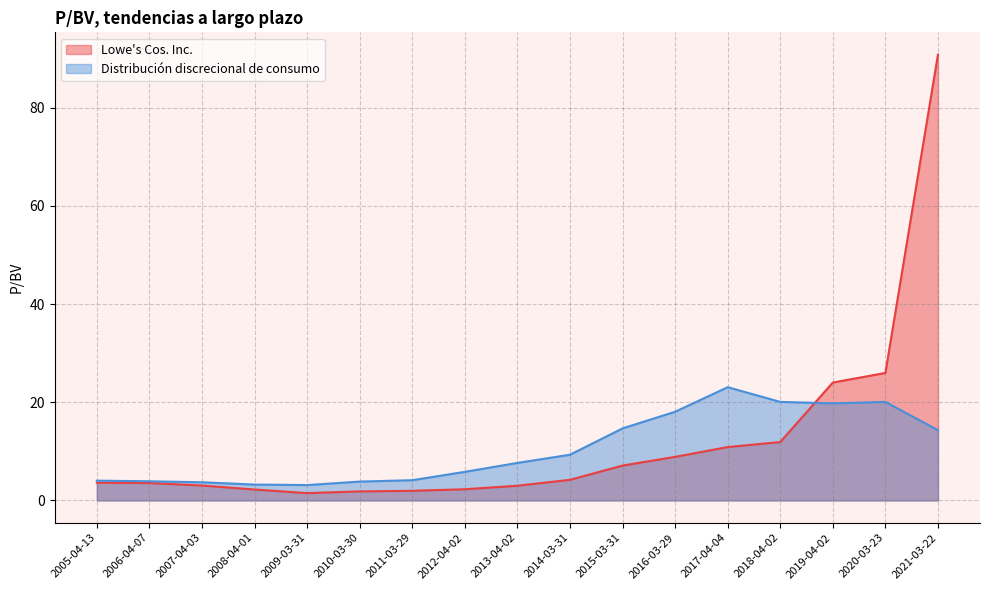

True or false: Lowe's Cos. Inc. has more than 1 interior local peaks.

False